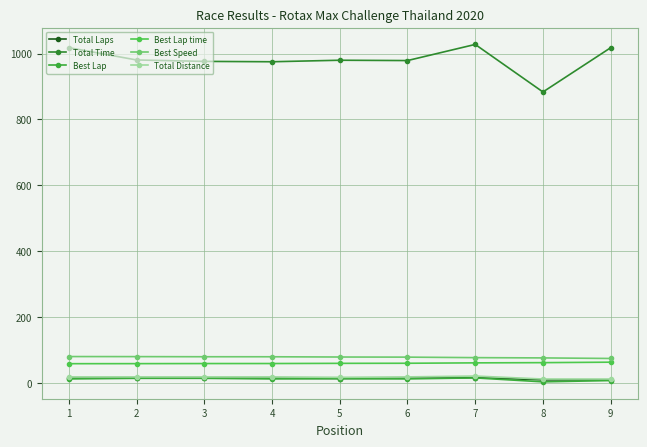

True or false: Total Time and Total Laps intersect in this chart.

False